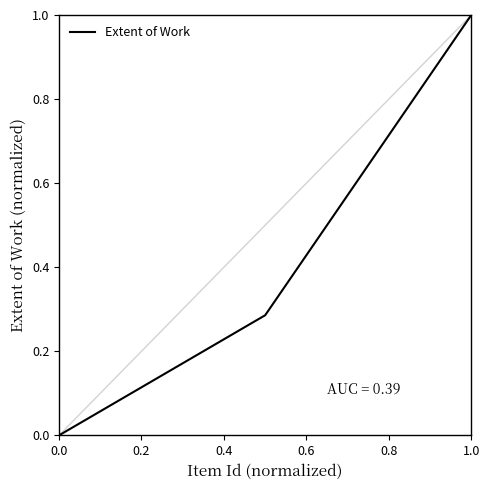

What is the maximum value shown in the chart?

1.0